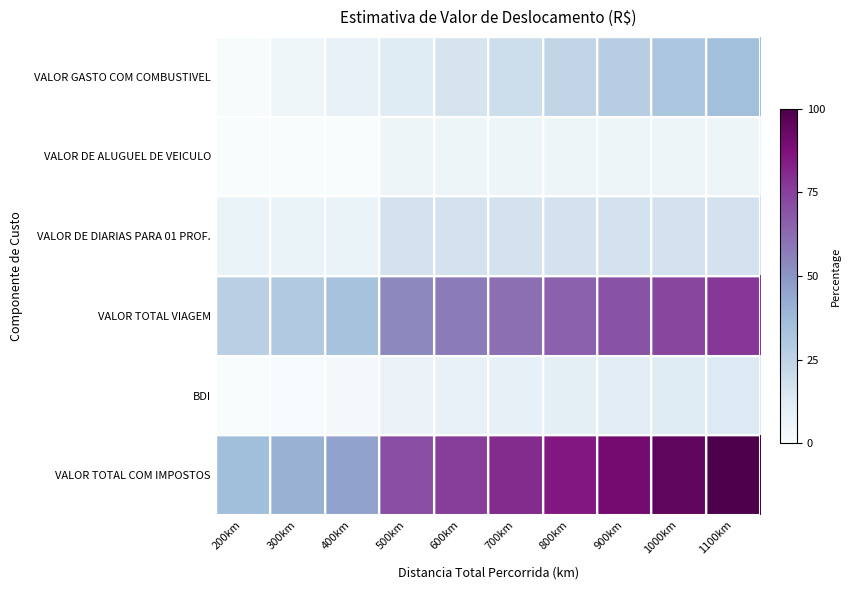

Reading left to right, what are all the values shown in this chart?

VALOR GASTO COM COMBUSTIVEL: 200km=0.7	300km=4.6	400km=8.5	500km=12.3	600km=16.2	700km=20.1	800km=24.0	900km=27.9	1000km=31.8	1100km=35.7
VALOR DE ALUGUEL DE VEICULO: 200km=0.3	300km=0.3	400km=0.3	500km=5.1	600km=5.1	700km=5.1	800km=5.1	900km=5.1	1000km=5.1	1100km=5.1
VALOR DE DIARIAS PARA 01 PROF.: 200km=6.7	300km=6.7	400km=6.7	500km=17.5	600km=17.5	700km=17.5	800km=17.5	900km=17.5	1000km=17.5	1100km=17.5
VALOR TOTAL VIAGEM: 200km=26.6	300km=30.5	400km=34.4	500km=53.9	600km=57.8	700km=61.7	800km=65.6	900km=69.5	1000km=73.4	1100km=77.2
BDI: 200km=0.0	300km=1.0	400km=2.0	500km=7.2	600km=8.2	700km=9.2	800km=10.2	900km=11.3	1000km=12.3	1100km=13.3
VALOR TOTAL COM IMPOSTOS: 200km=36.0	300km=40.9	400km=45.8	500km=70.5	600km=75.4	700km=80.3	800km=85.3	900km=90.2	1000km=95.1	1100km=100.0